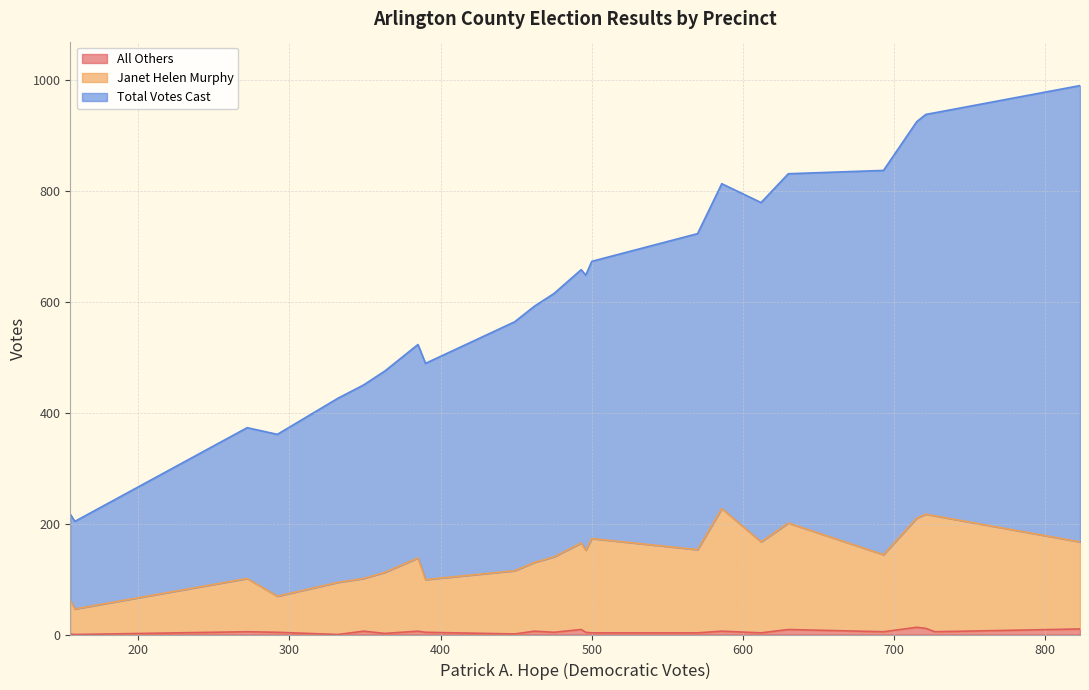

Does the chart have visible grid lines?

Yes